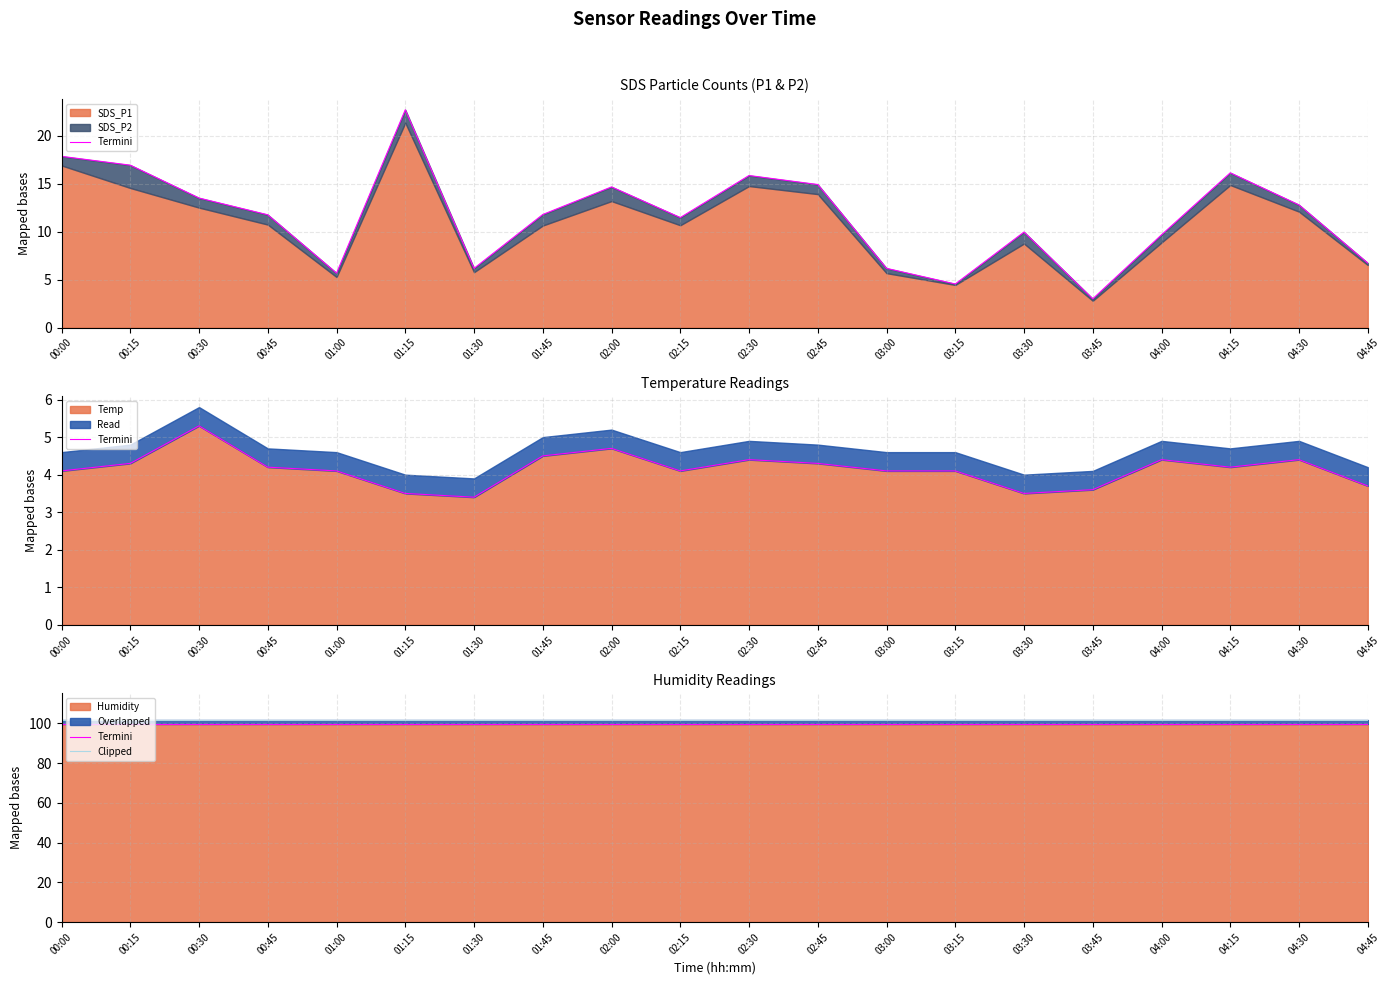

At which label does Temp first exceed 4?

00:00